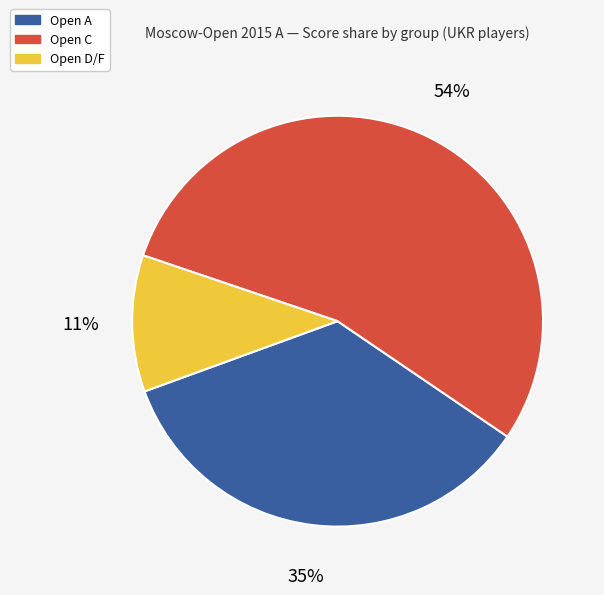

Combined, do Open A and Open D/F account for over 50%?

No